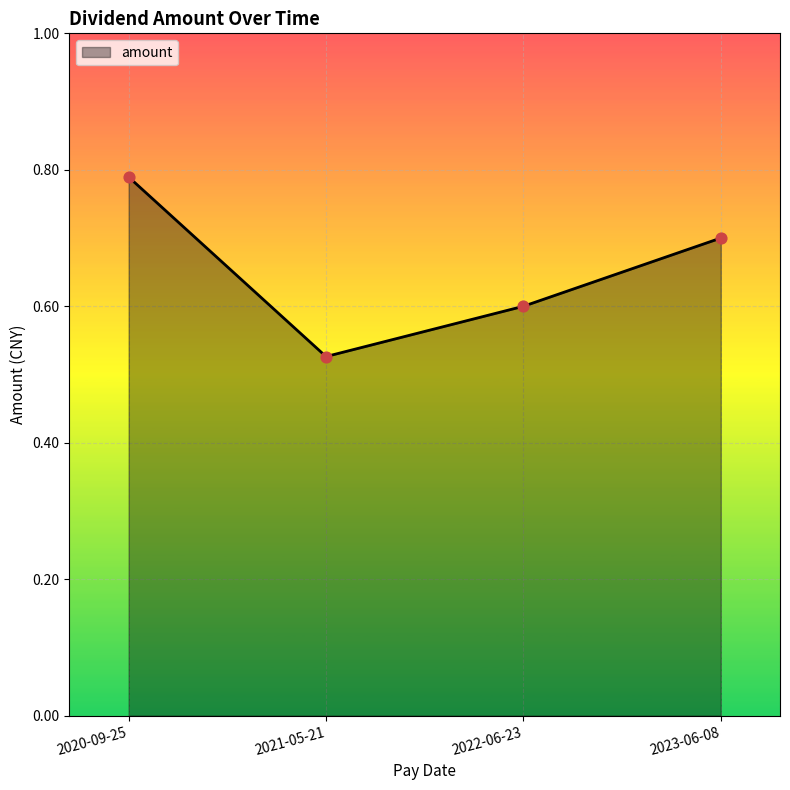

What is the change in value from 2022-06-23 to 2023-06-08?

+0.1